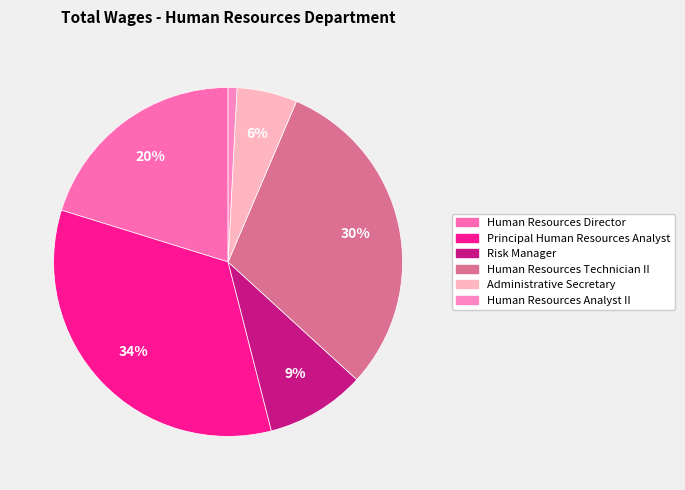

How many slices are in this pie chart?

6